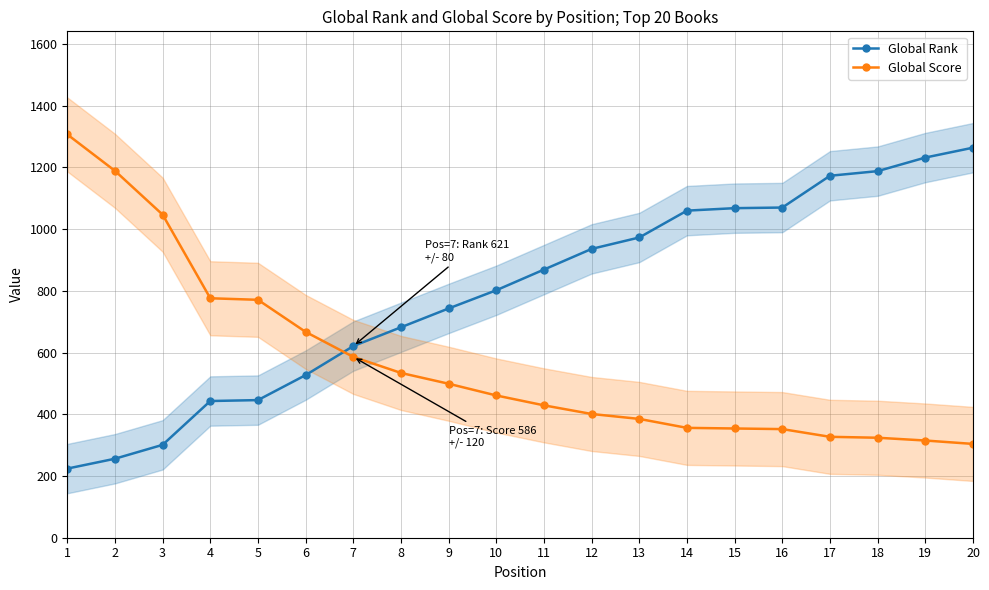

How many intersections are there between Global Rank and Global Score?

1